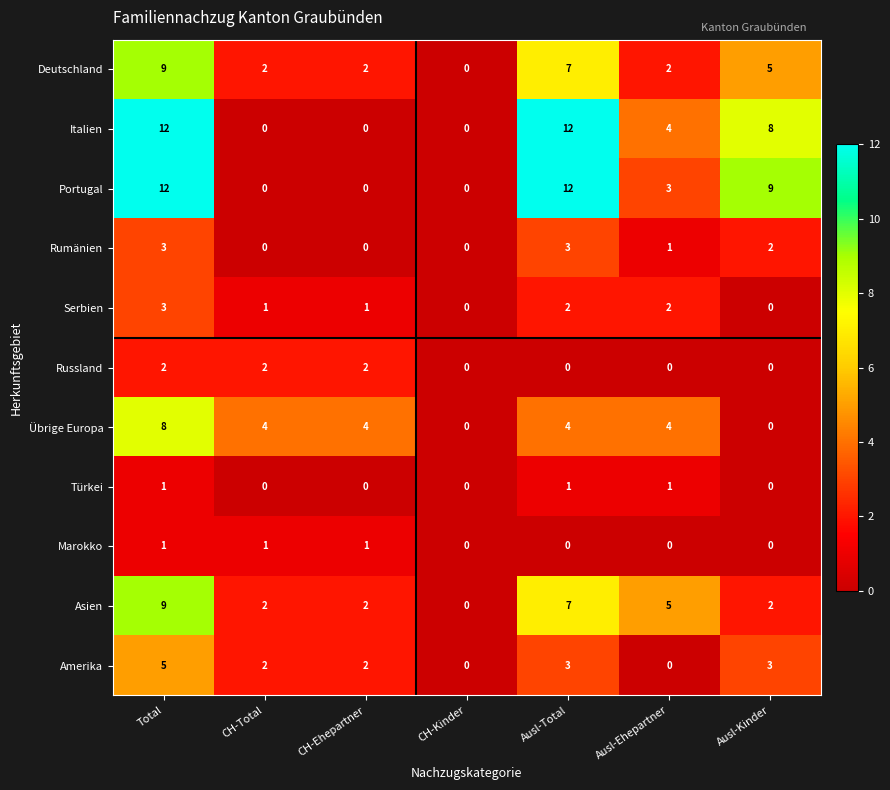

What is the total value across all series at Total?

65